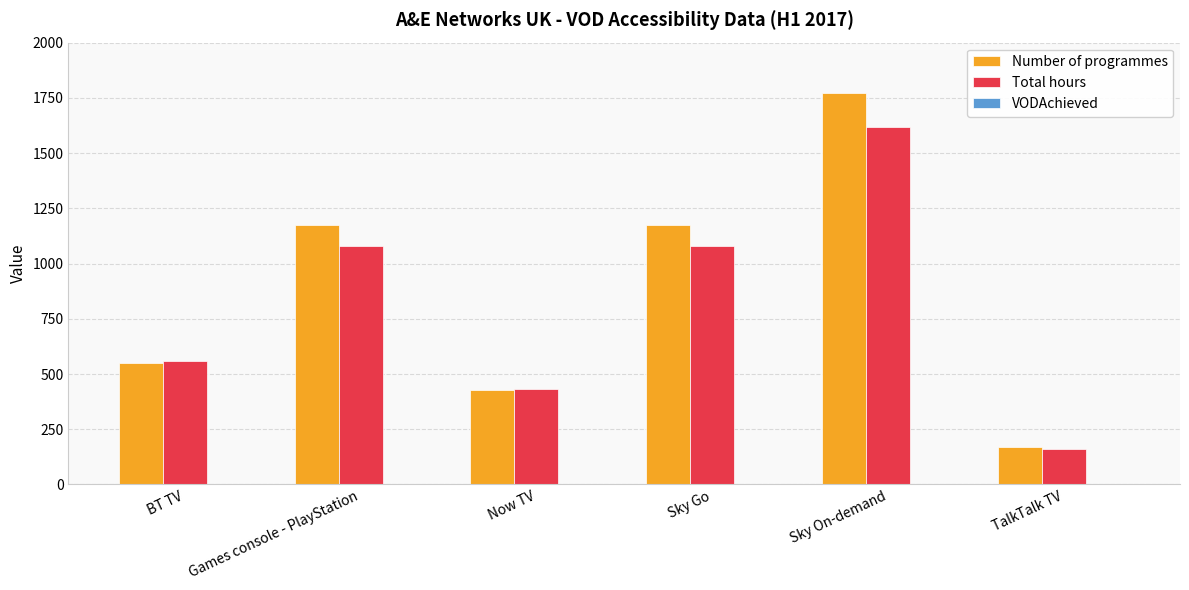

What is the label of the 6th bar from the left?

TalkTalk TV